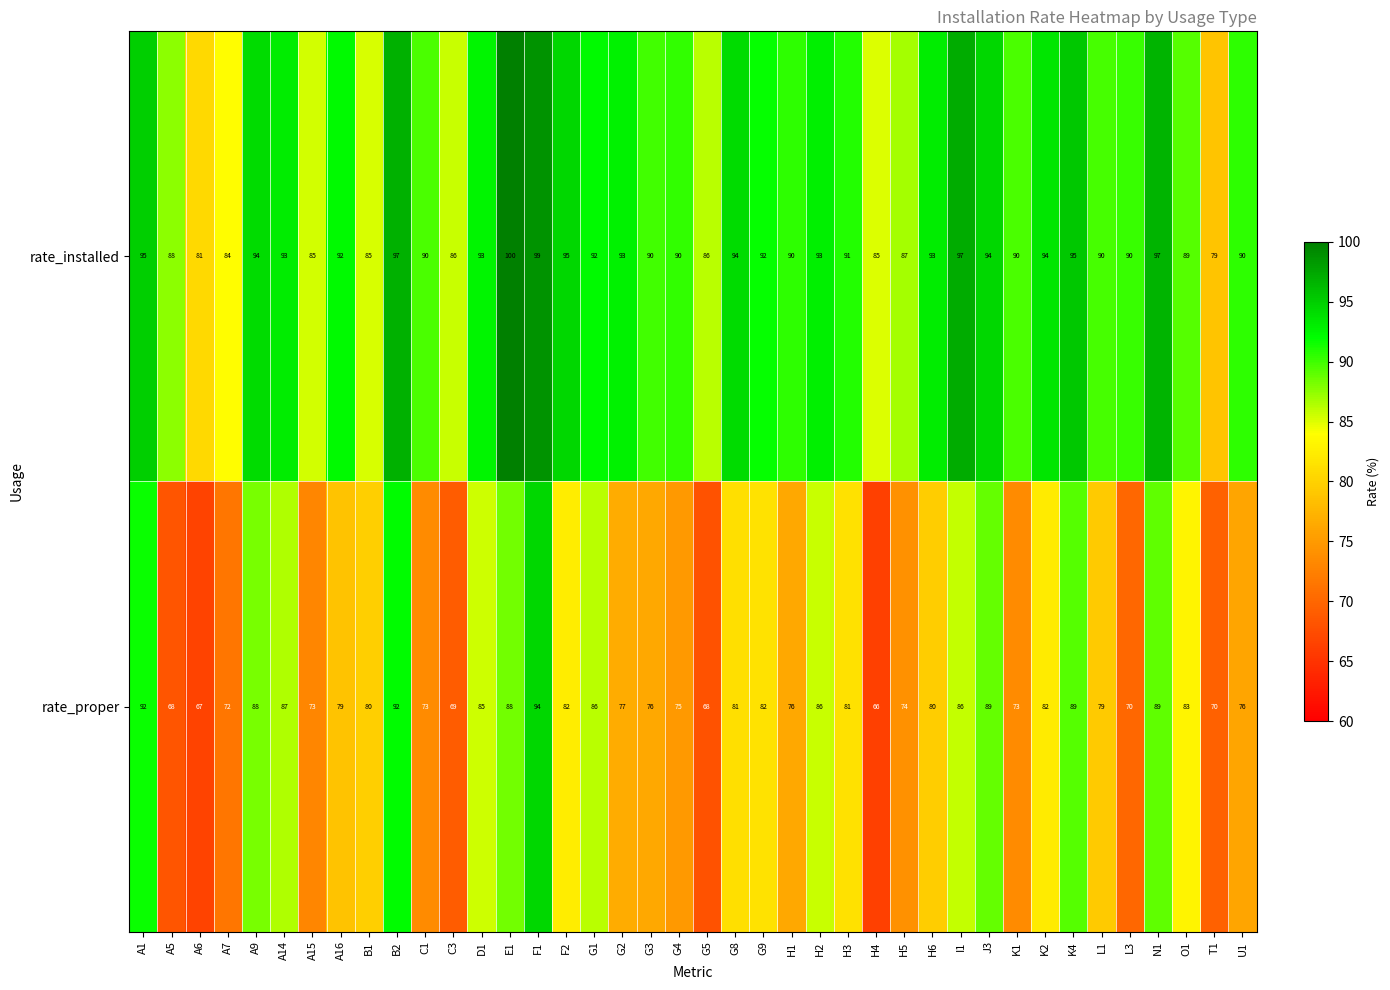

Which series changed the most between A15 and U1?

rate_installed